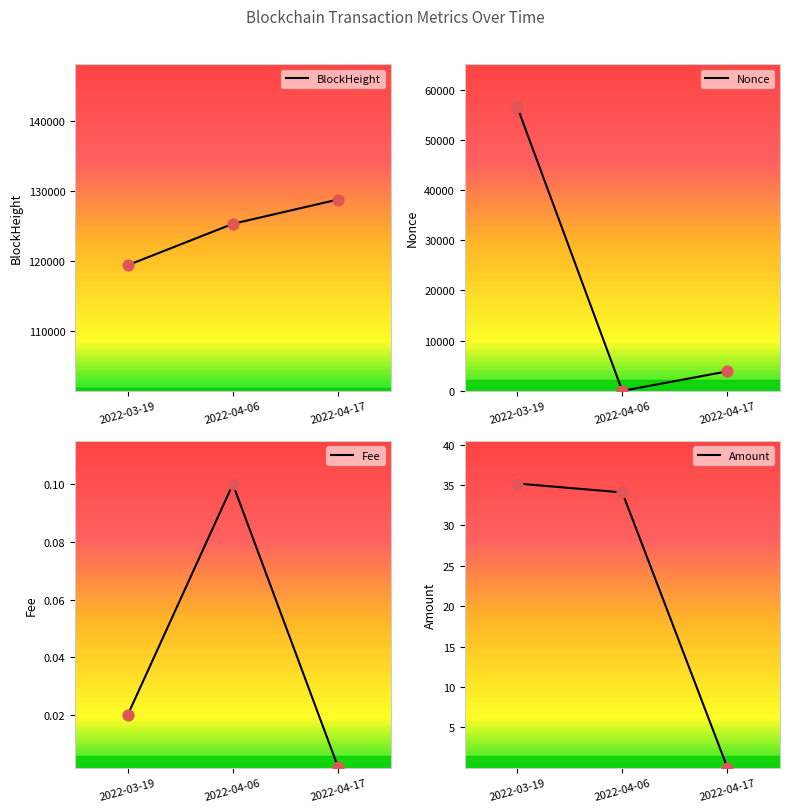

Which series reaches the maximum Y coordinate?

BlockHeight